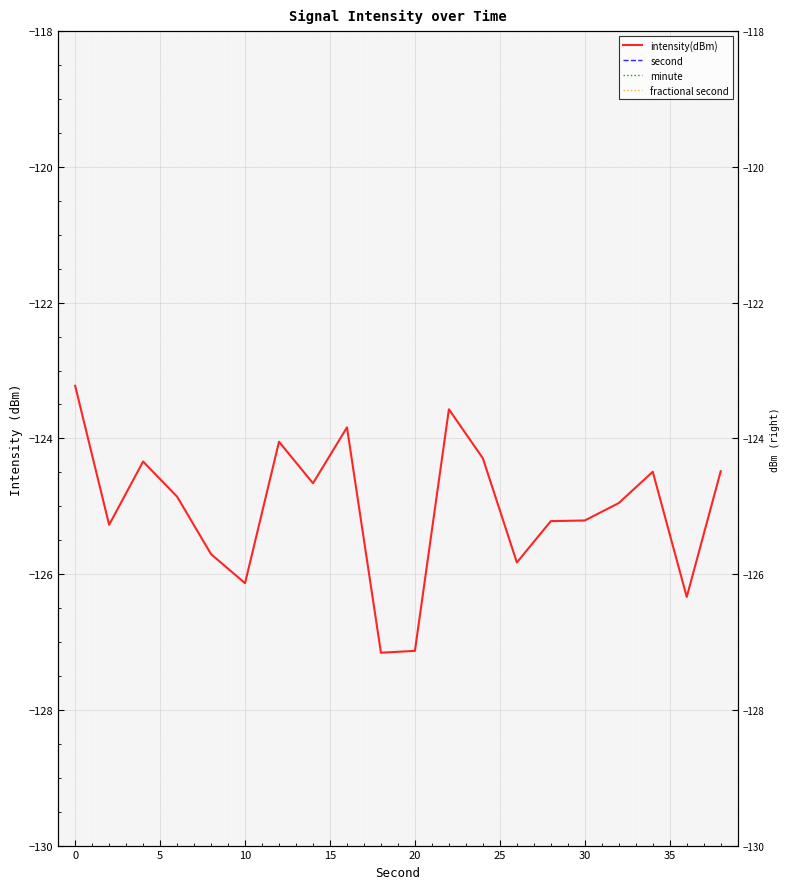

What is the value of the intensity(dBm) point at the 17th from the left?

-125.0